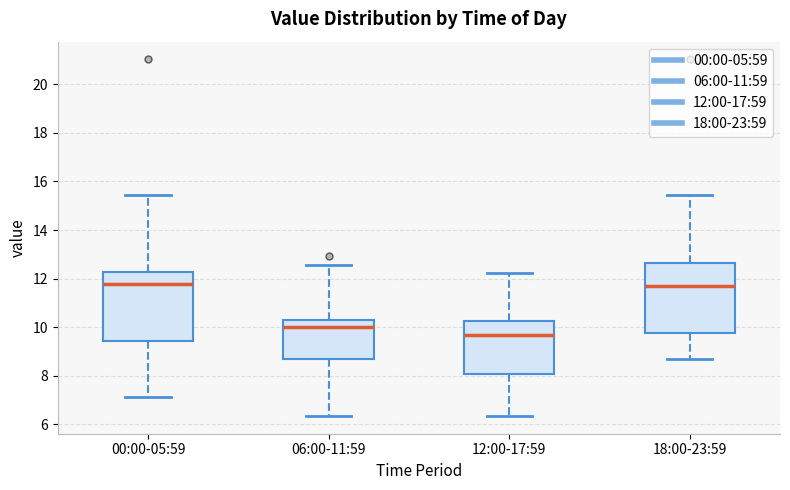

Reading left to right, transcribe this box plot: for each box, give where its median line is, the range the box spans, and where its two whiskers end, as read against the y-axis. The values are not printed on the chart, so give them approximately, as read against the axis.

00:00-05:59: median 11.8, box 9.4 to 12.2, whiskers 7.2 to 15.4
06:00-11:59: median 10.0, box 8.6 to 10.4, whiskers 6.4 to 12.6
12:00-17:59: median 9.6, box 8.0 to 10.2, whiskers 6.4 to 12.2
18:00-23:59: median 11.6, box 9.8 to 12.6, whiskers 8.6 to 15.4